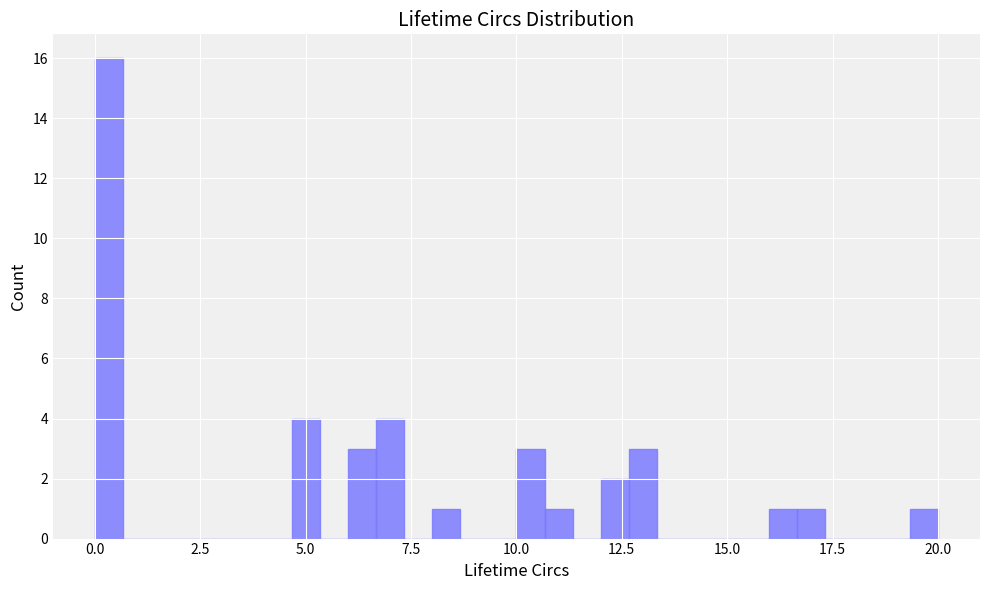

Read against the x-axis, roughly where is the centre of the tallest bar?

0.5